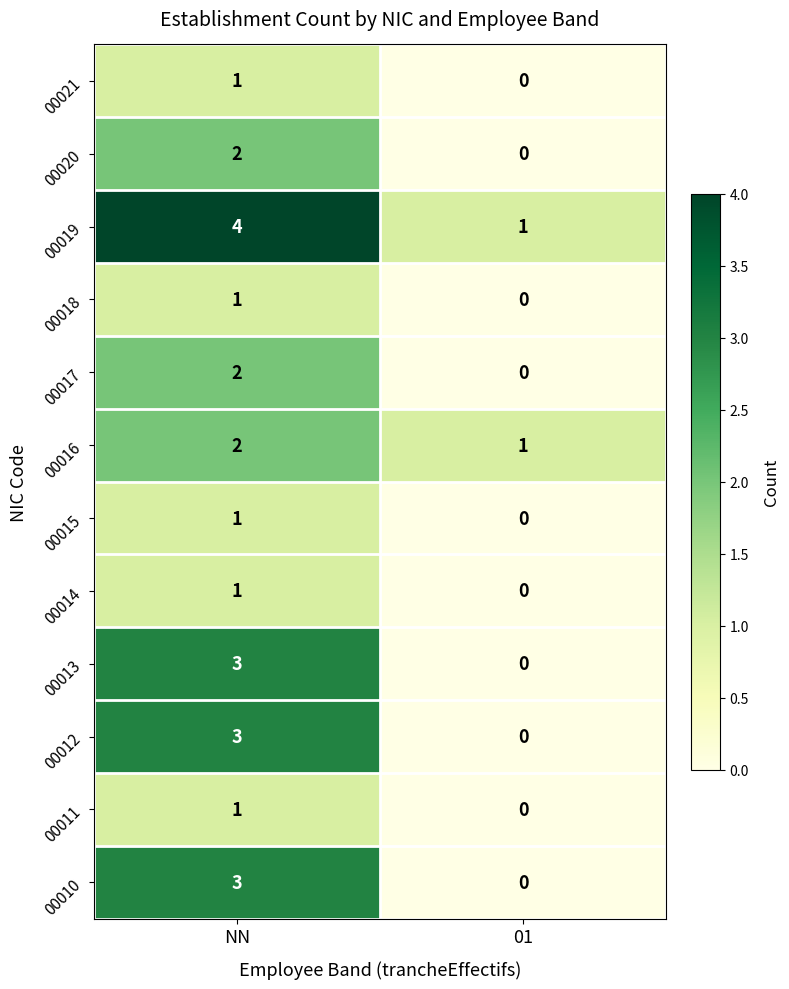

Reading right to left, list all the values displayed in this chart.

00021: 0	1
00020: 0	2
00019: 1	4
00018: 0	1
00017: 0	2
00016: 1	2
00015: 0	1
00014: 0	1
00013: 0	3
00012: 0	3
00011: 0	1
00010: 0	3